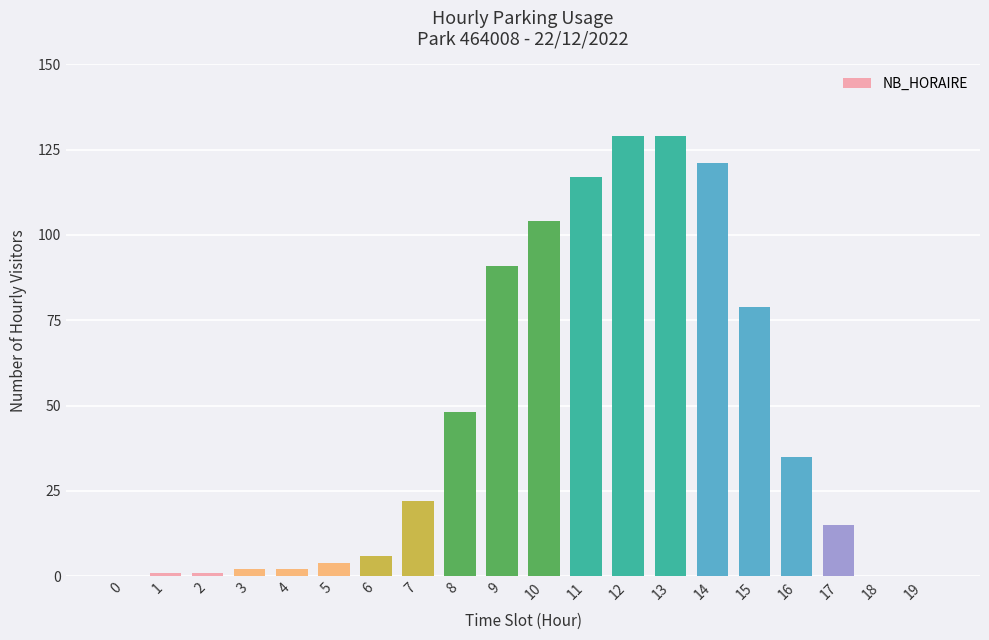

What is the greatest value displayed?

129